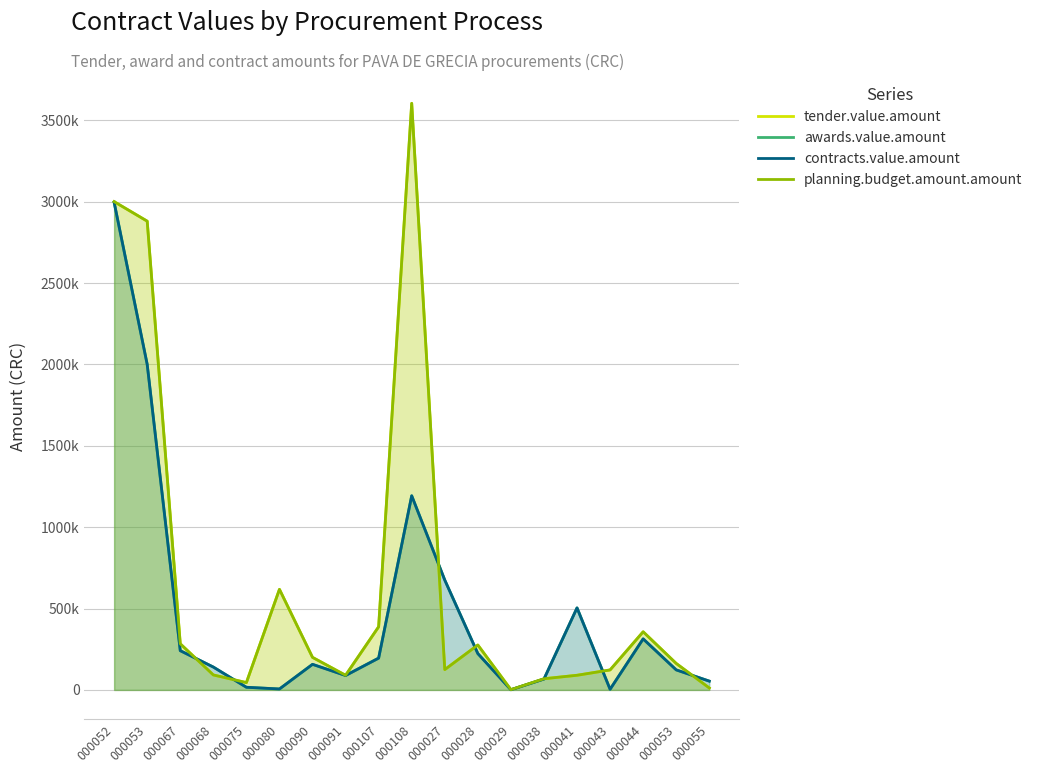

At which category does awards.value.amount reach its first local valley?

000080